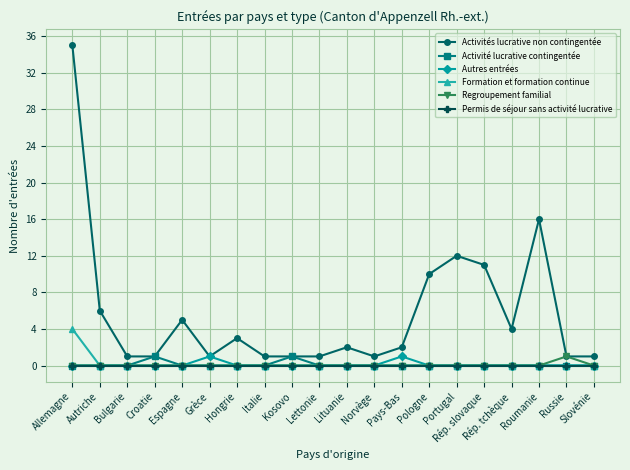

What is the approximate value of Activités lucrative non contingentée at Pologne?

10